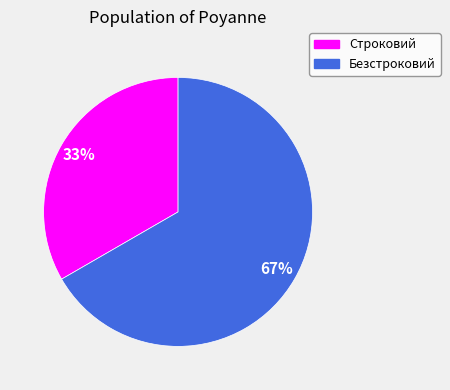

How many slices are in this pie chart?

2